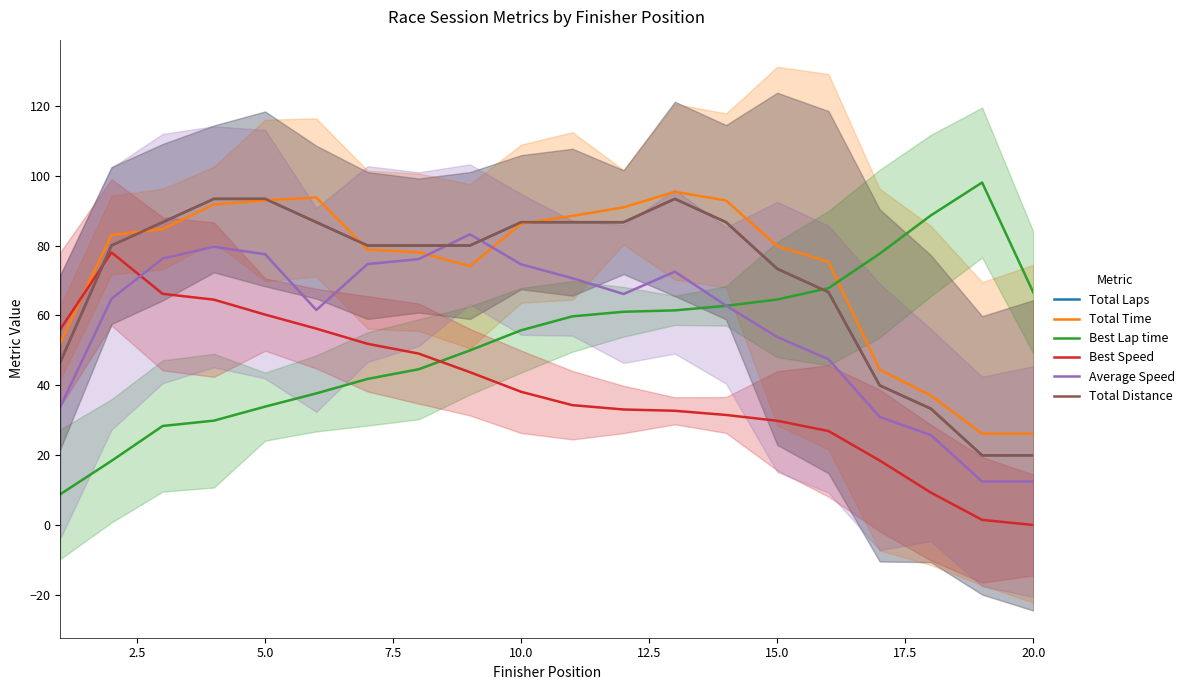

How many lines are shown in the chart?

6